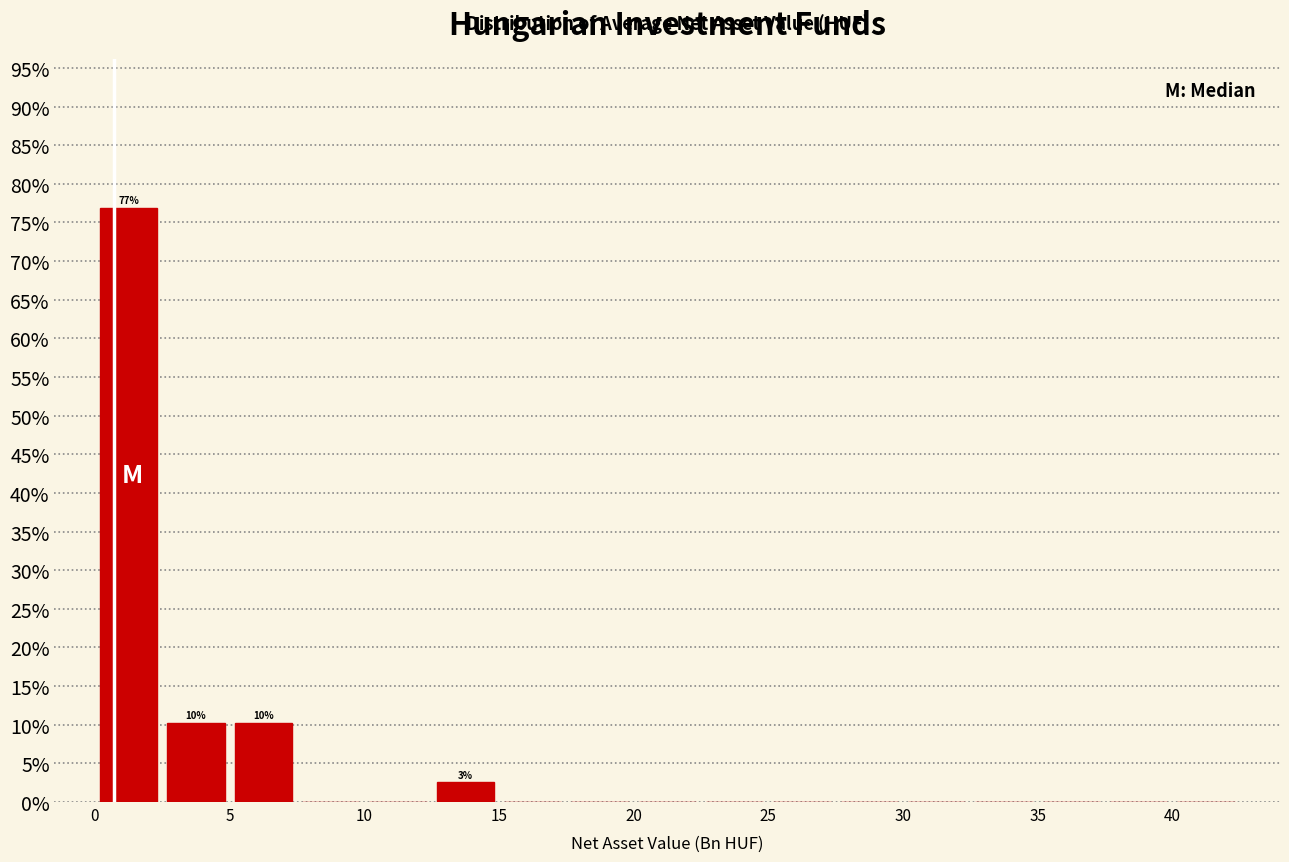

Which range on the x-axis has the tallest bar?

0.0 to 2.5